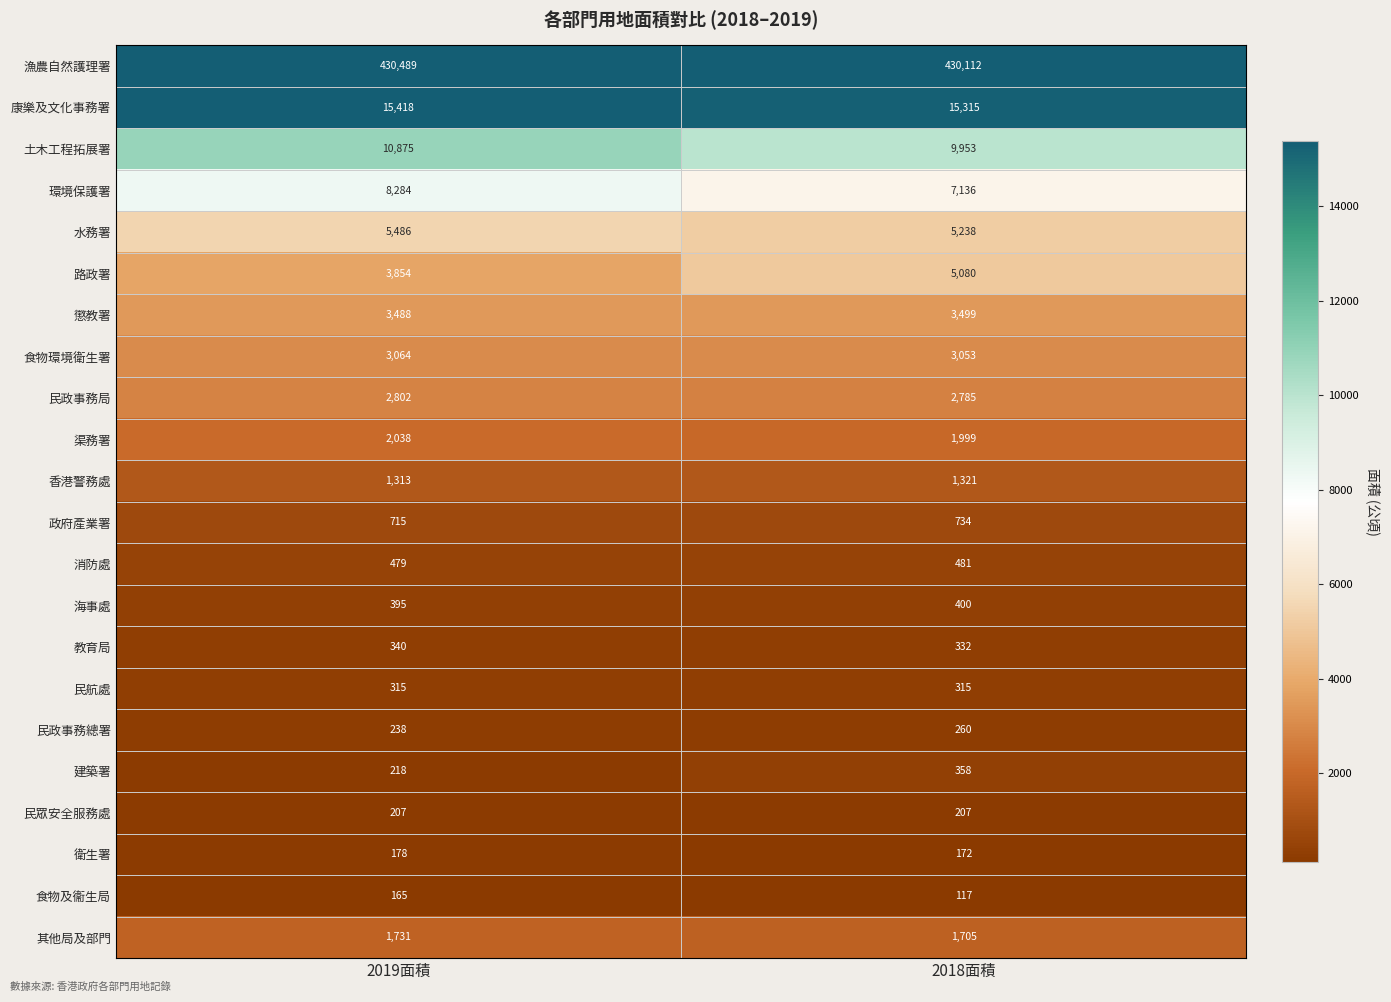

List the labels in order of 渠務署 value, largest first.

2019面積, 2018面積